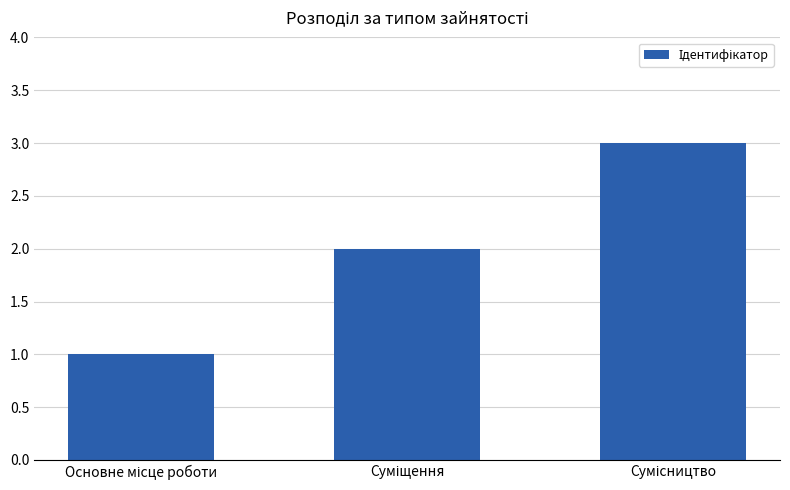

What is the sum of all values?

6